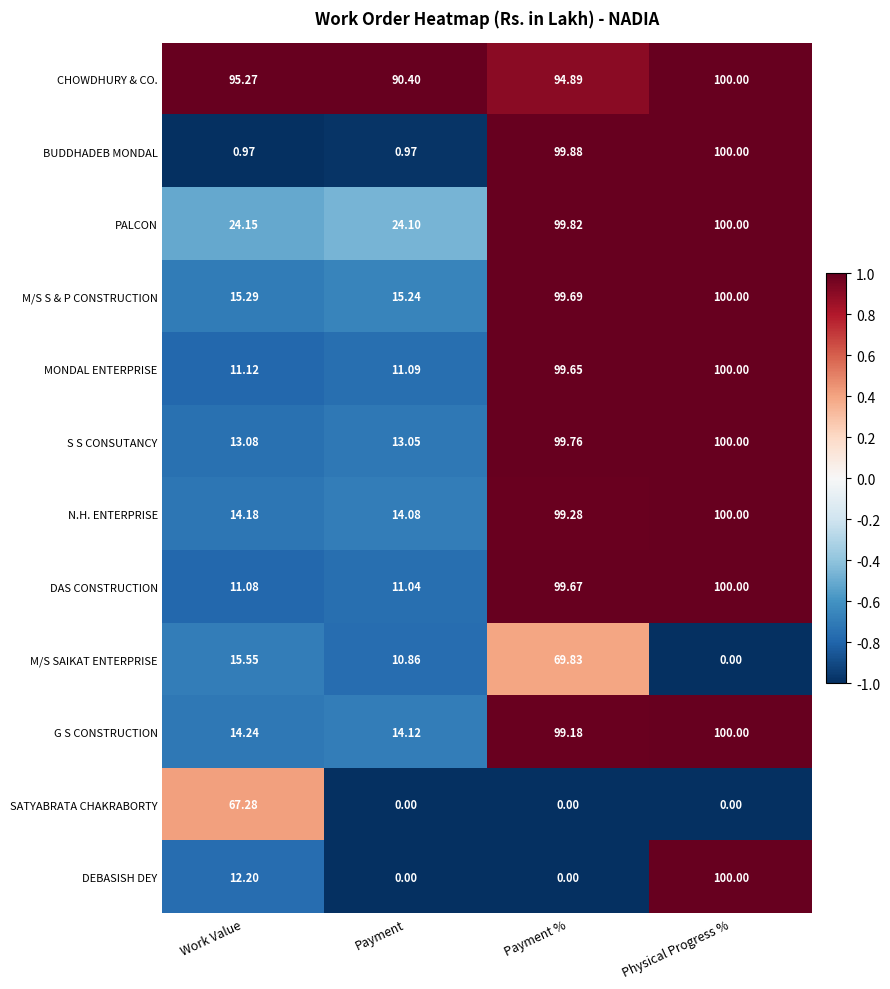

Is the value of MONDAL ENTERPRISE at Physical Progress % greater than the value of SATYABRATA CHAKRABORTY at Payment?

Yes